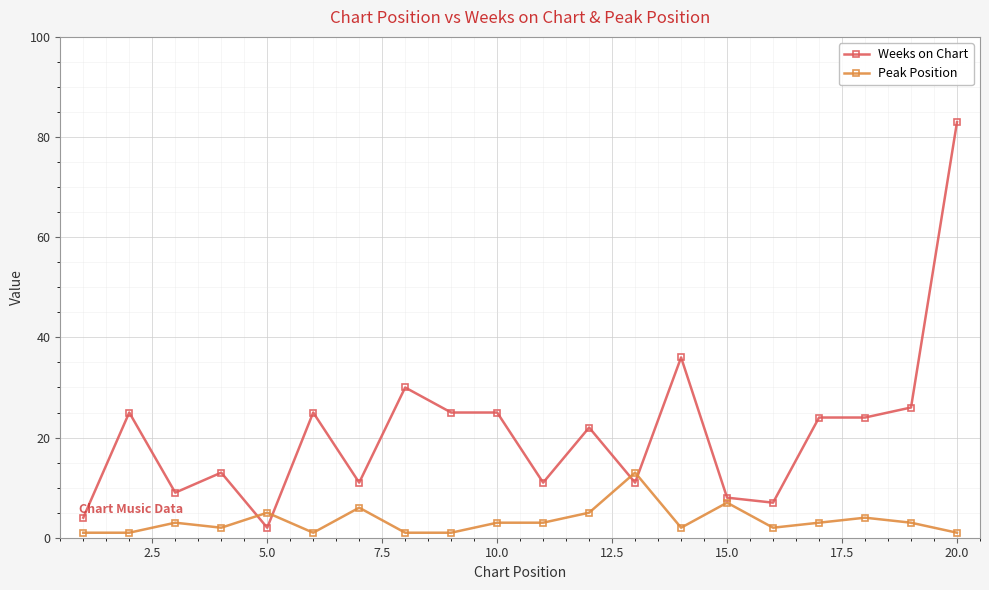

List the series in order of their overall mean, highest first.

Weeks on Chart, Peak Position